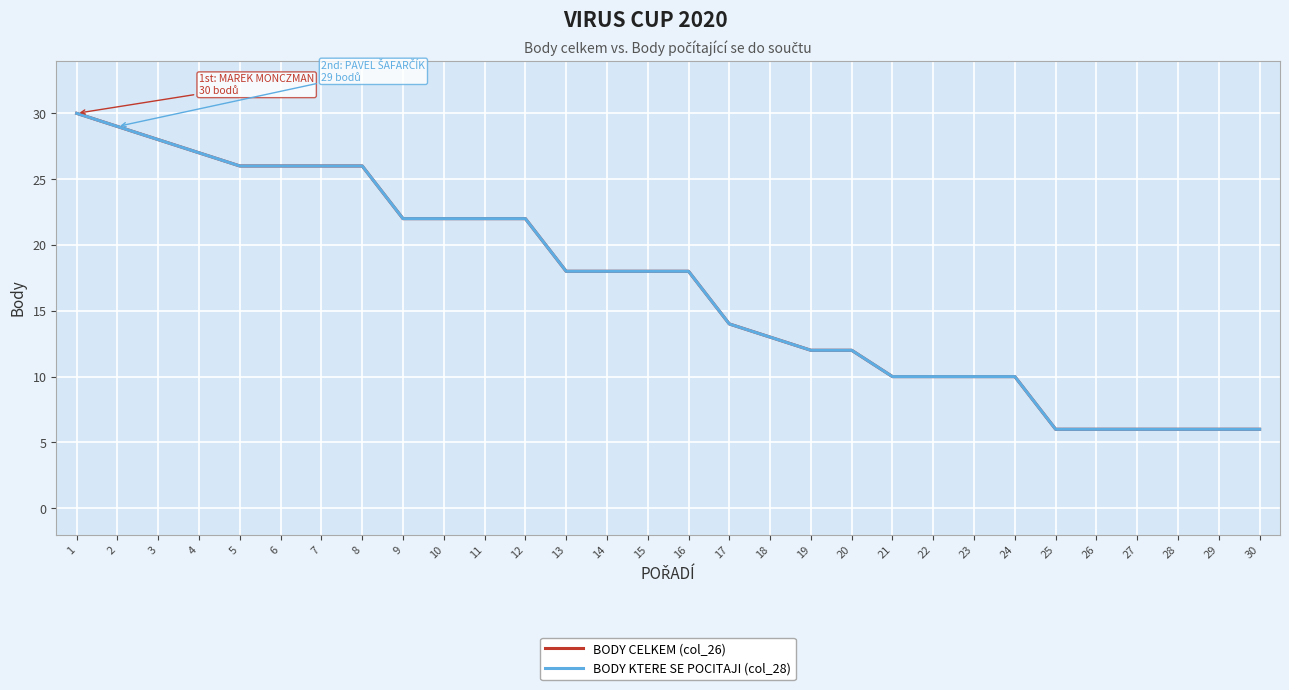

What is the sum of the BODY CELKEM (col_26) values at 23 and 12?

32